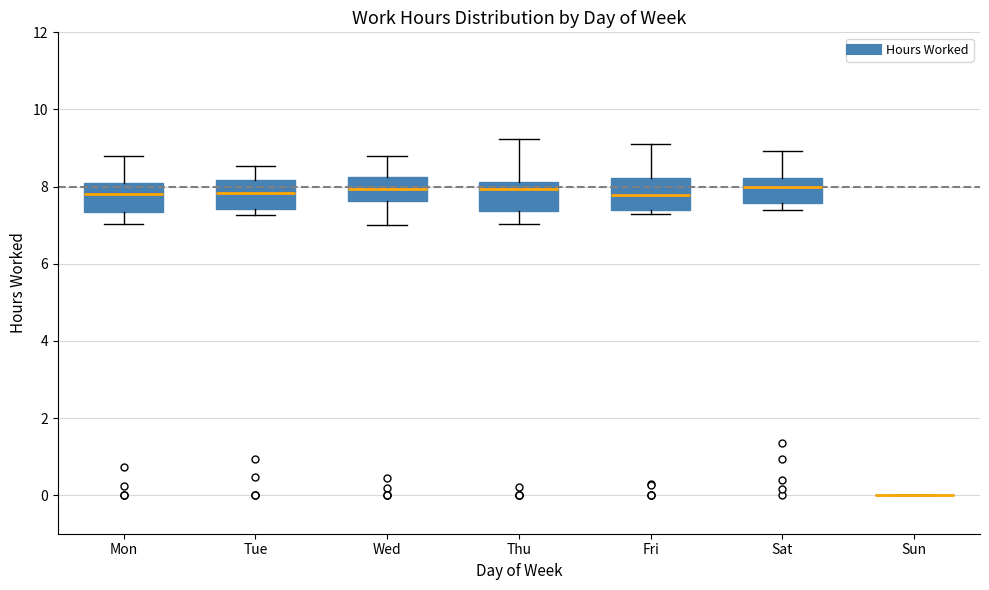

Reading left to right, transcribe this box plot: for each box, give where its median line is, the range the box spans, and where its two whiskers end, as read against the y-axis. The values are not printed on the chart, so give them approximately, as read against the axis.

Mon: median 7.8, box 7.4 to 8.2, whiskers 7.0 to 8.8
Tue: median 7.8, box 7.4 to 8.2, whiskers 7.2 to 8.6
Wed: median 8.0, box 7.6 to 8.2, whiskers 7.0 to 8.8
Thu: median 8.0, box 7.4 to 8.2, whiskers 7.0 to 9.2
Fri: median 7.8, box 7.4 to 8.2, whiskers 7.2 to 9.0
Sat: median 8.0, box 7.6 to 8.2, whiskers 7.4 to 9.0
Sun: box collapsed to a line at 0.0, whiskers 0.0 to 0.0